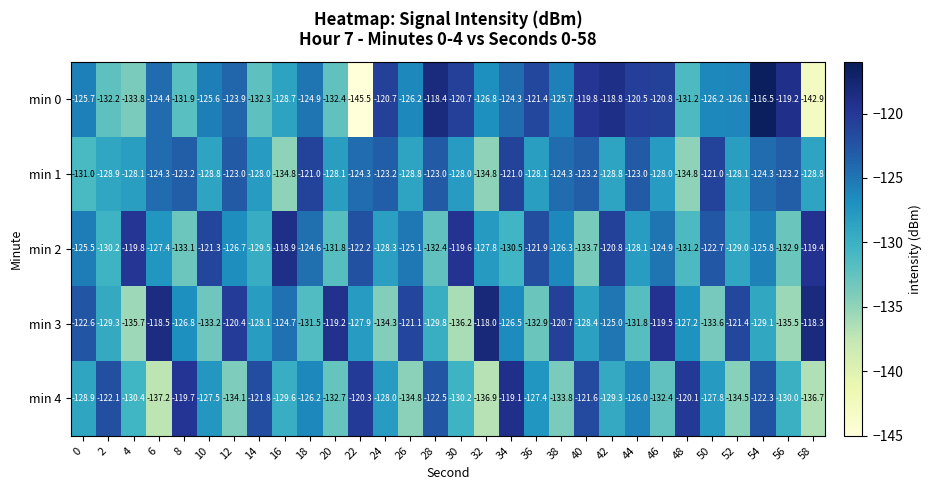

What is the difference between the second highest and second lowest values in the min 4 series?

17.2